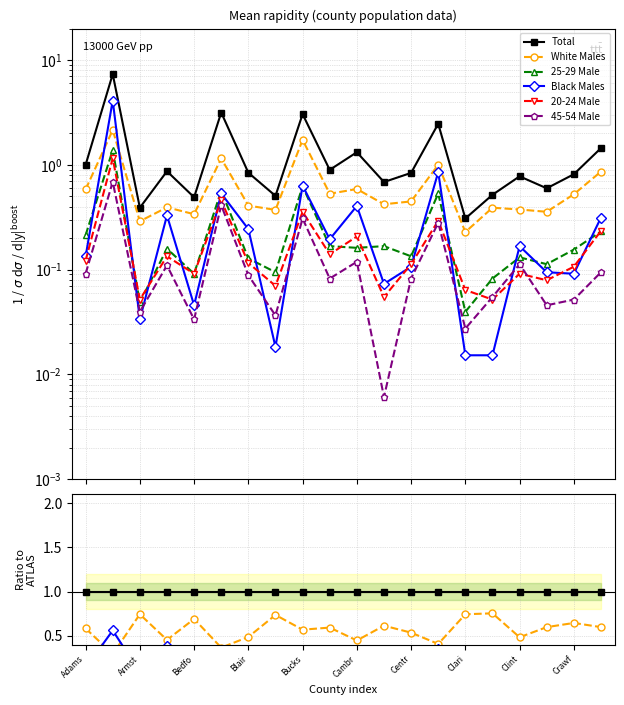

What position from the right is Crawf?

2